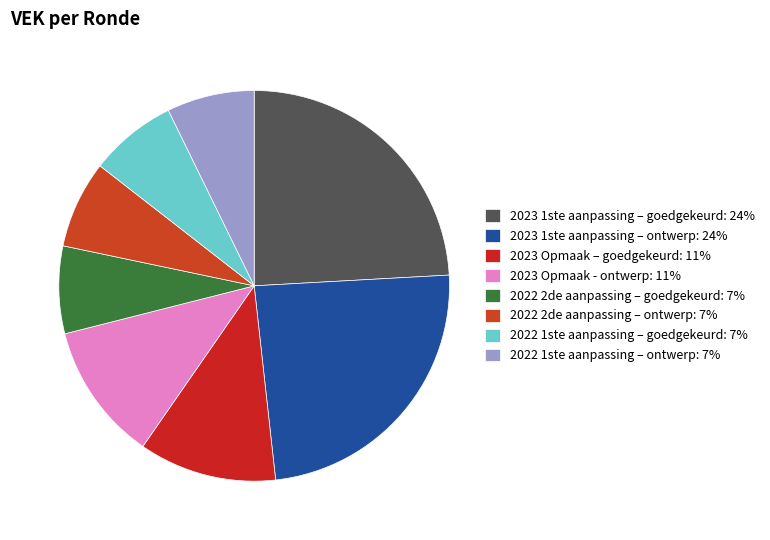

Combined, do 2022 2de aanpassing – goedgekeurd and 2023 1ste aanpassing – ontwerp account for over 50%?

No